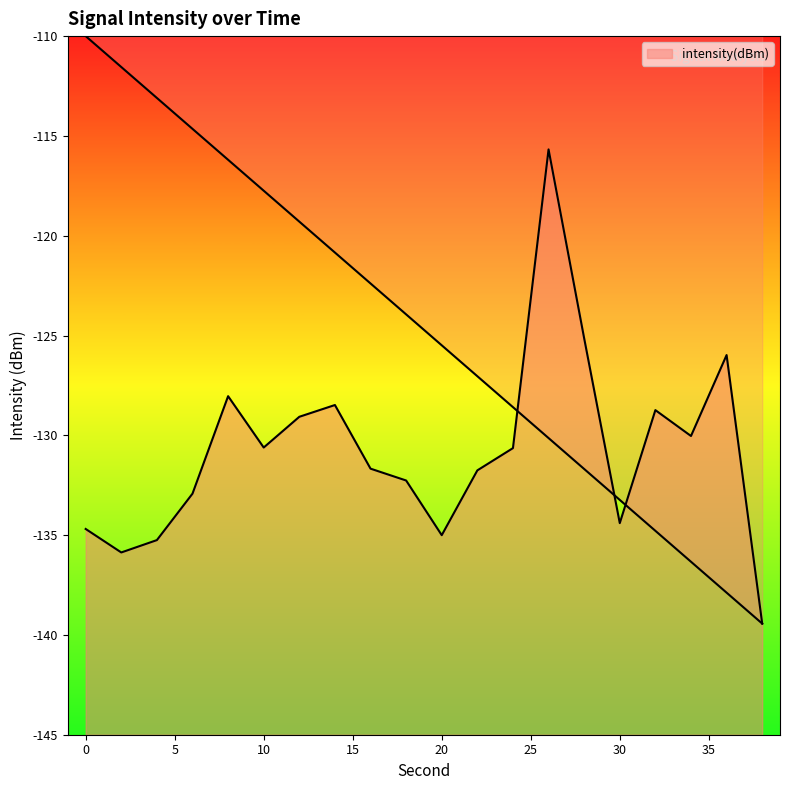

What is the difference between the maximum and second lowest values?

20.2